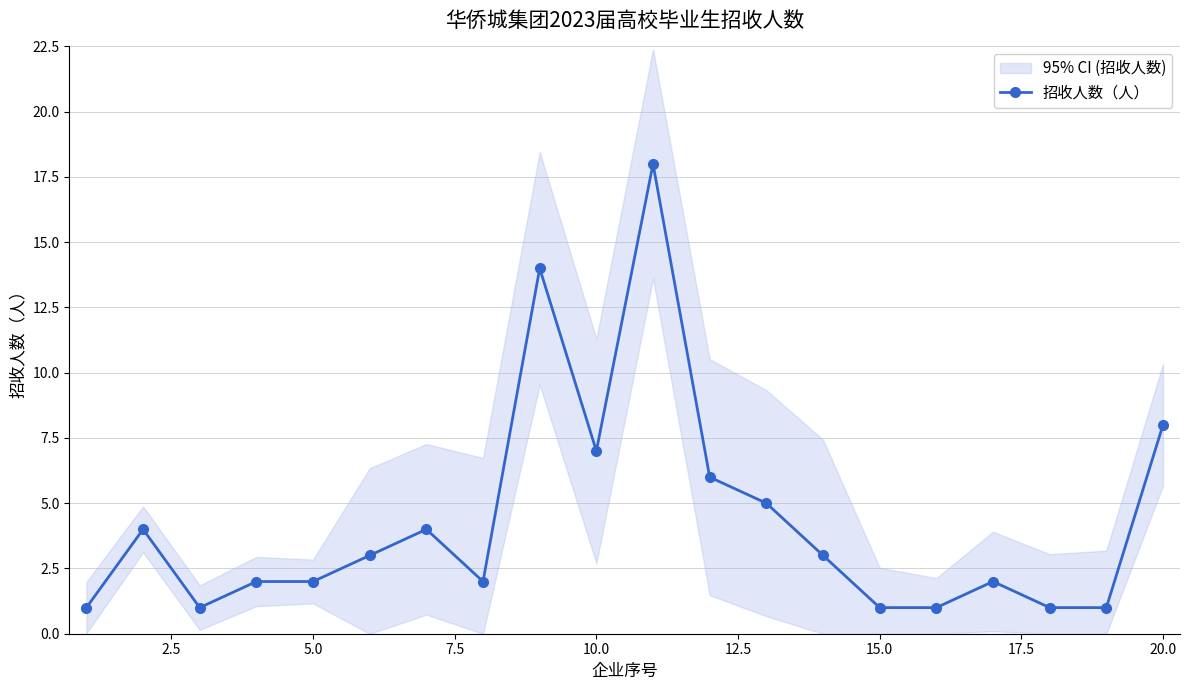

How many data points does each series have?

20